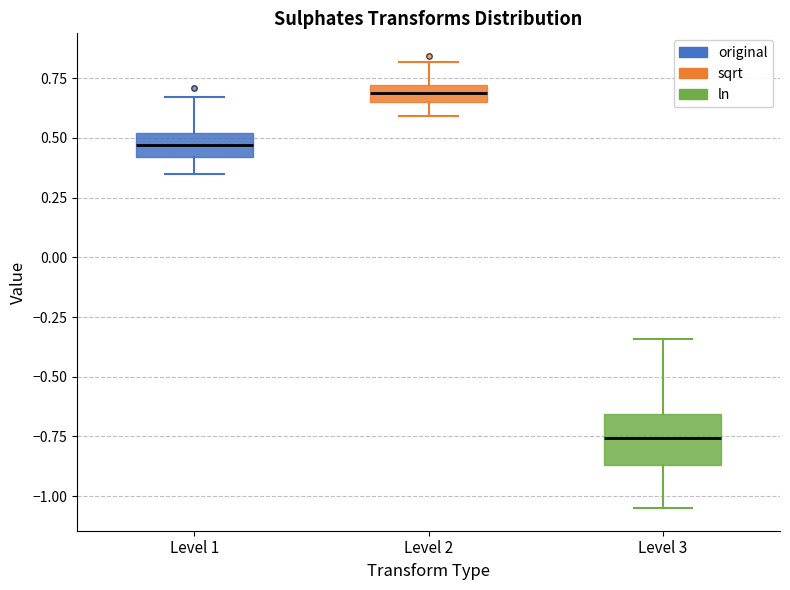

Which box is the tallest, from its lower edge to its upper edge?

Level 3